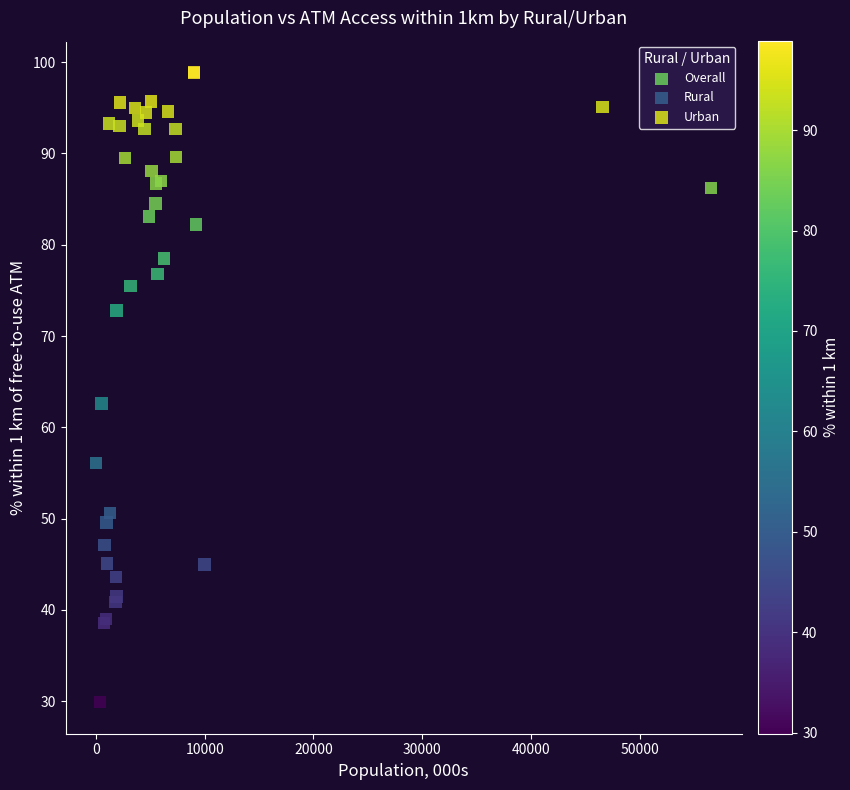

Which series has the largest Y range (max minus min)?

Rural